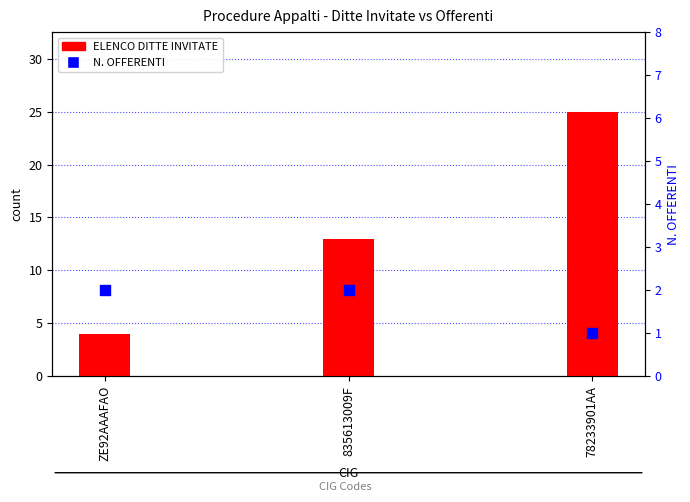

Which series has the largest total across all categories?

ELENCO DITTE INVITATE